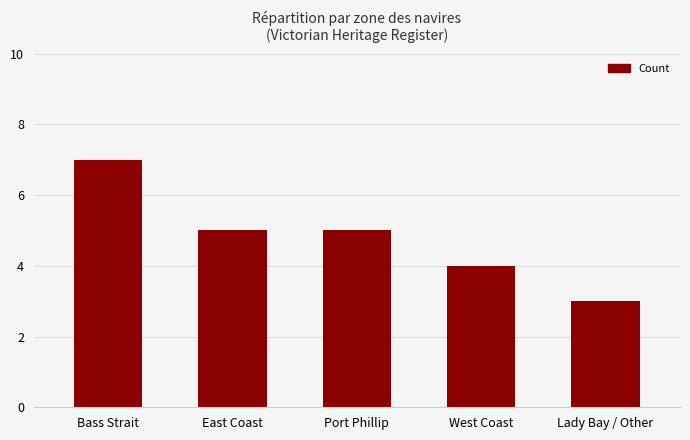

Approximately how many times larger is the value at West Coast compared to East Coast?

0.8